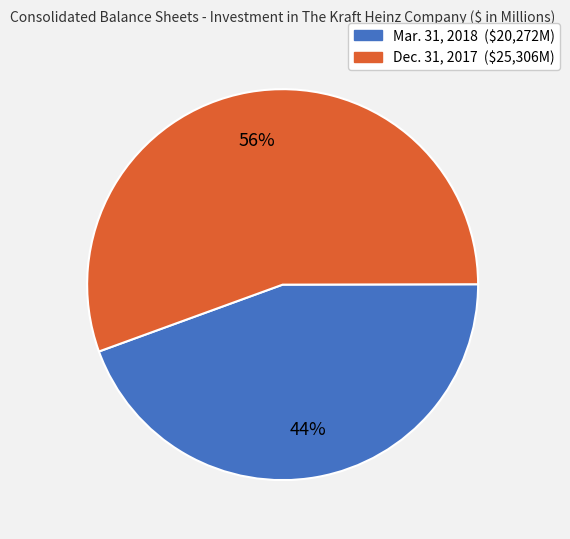

Does any single category account for the majority?

Yes